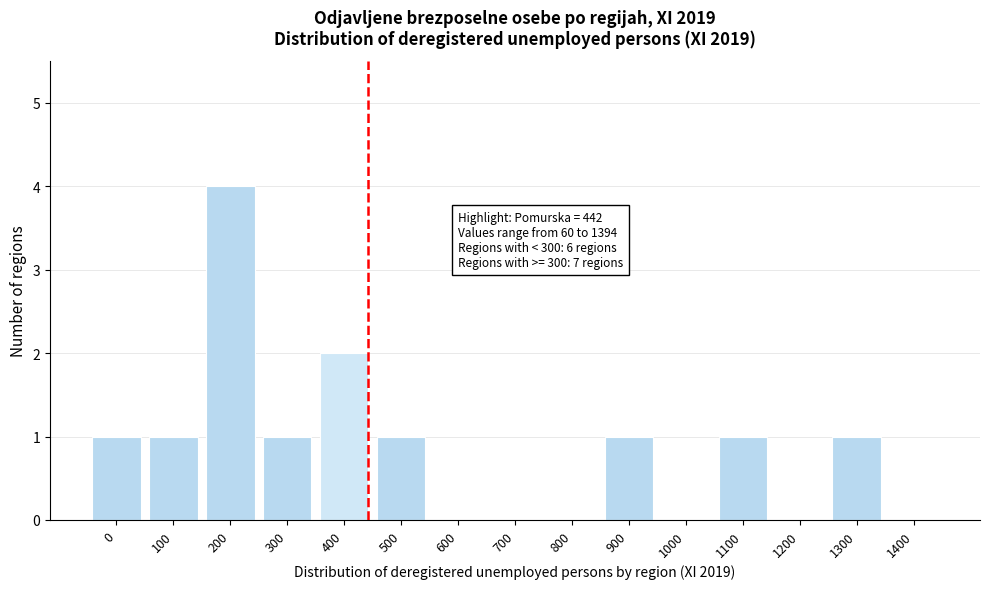

Reading left to right, transcribe all the data shown in this chart.

0=1	100=1	200=4	300=1	400=2	500=1	600=0	700=0	800=0	900=1	1000=0	1100=1	1200=0	1300=1	1400=0